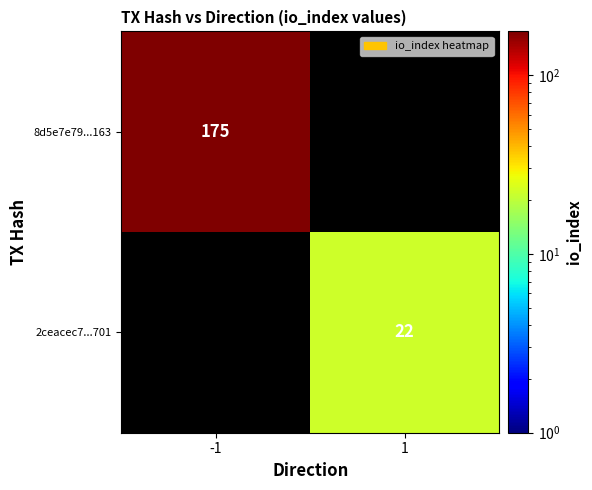

True or false: 8d5e7e79...163 has a value of 175 at -1.

True